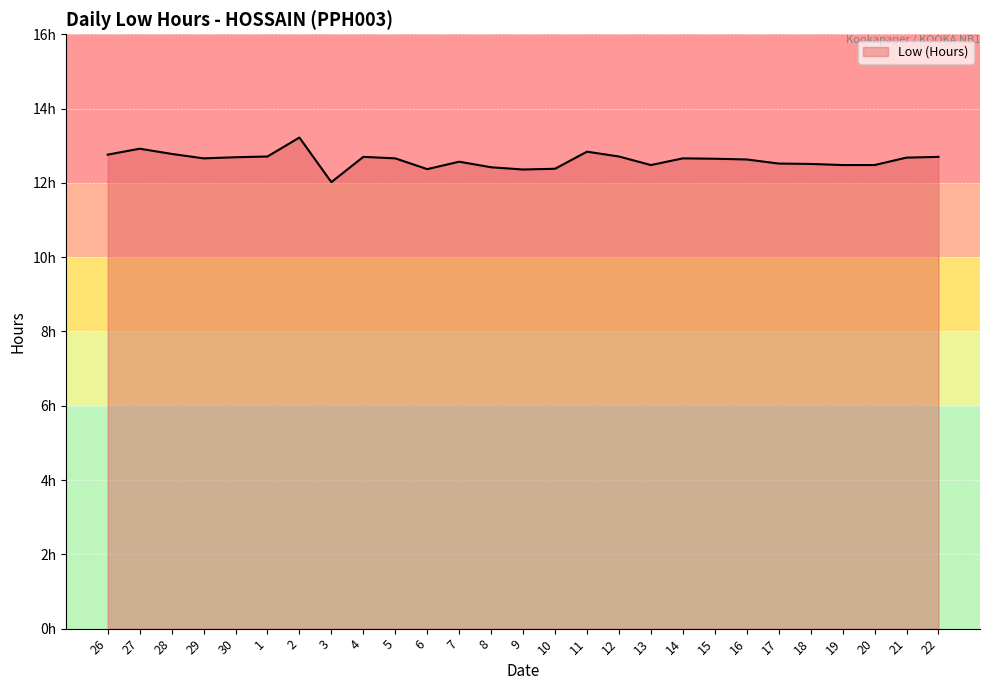

Does the chart have visible grid lines?

Yes